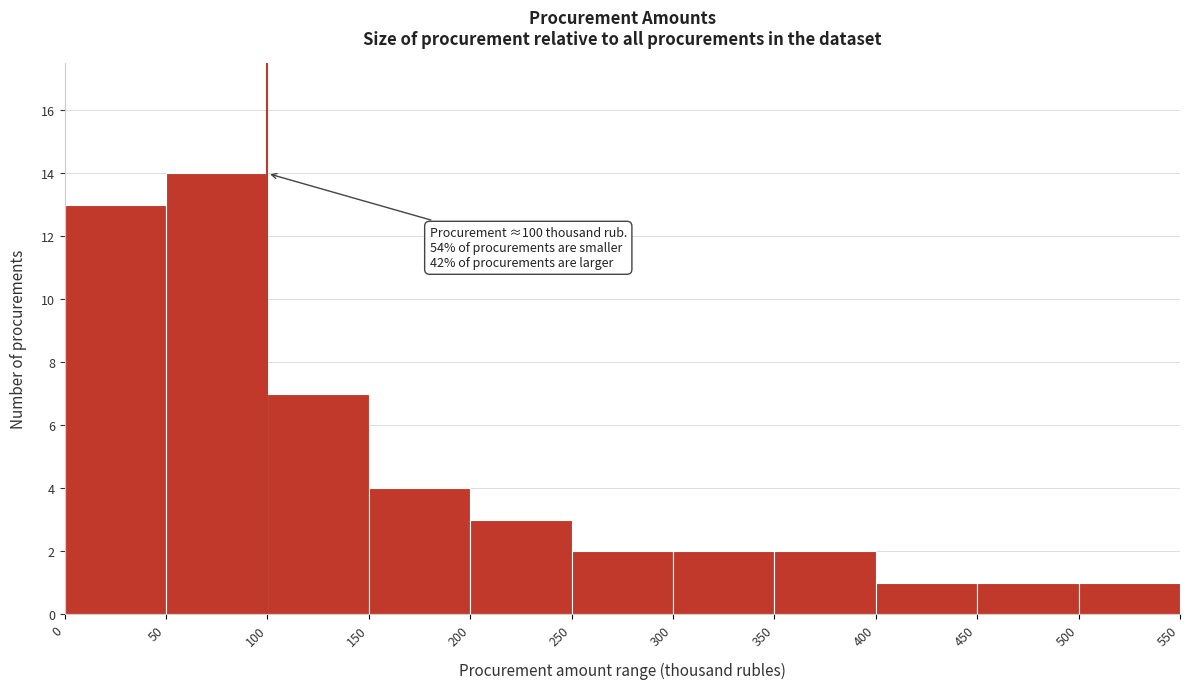

Which range on the x-axis has the tallest bar?

50 to 100